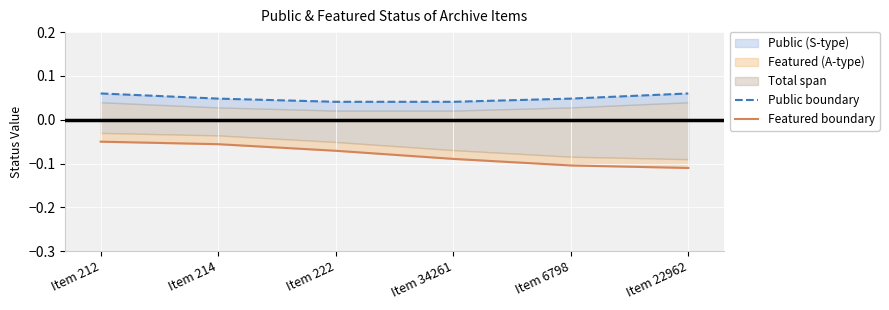

The Public boundary series shows 0.1 at Item 212. True or false?

False